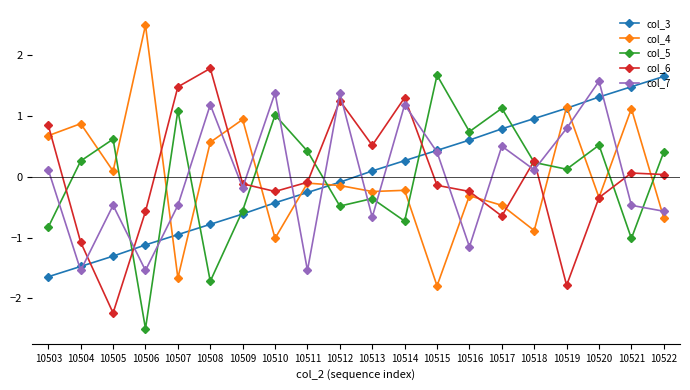

Between which two adjacent categories do col_4 and col_5 first intersect?

10504 and 10505